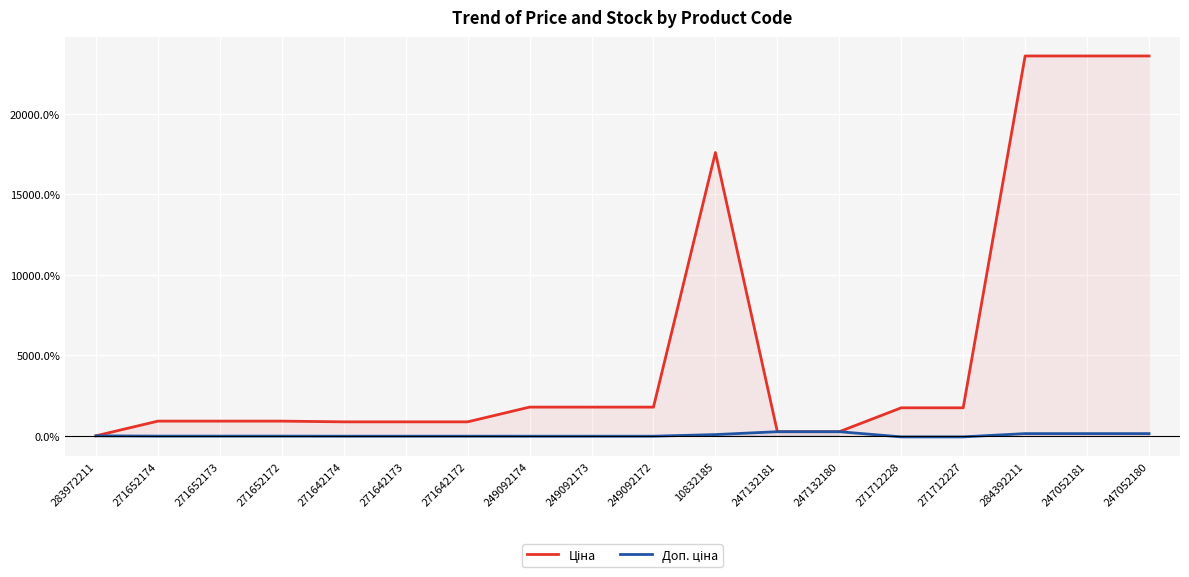

What is the total value across all series at 271642172?

845.6